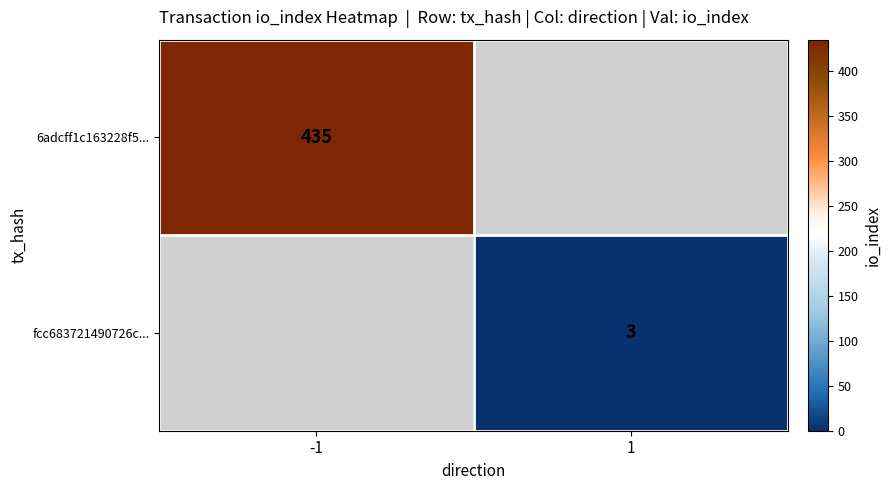

Is it true that 6adcff1c163228f5... equals 435 at -1?

True